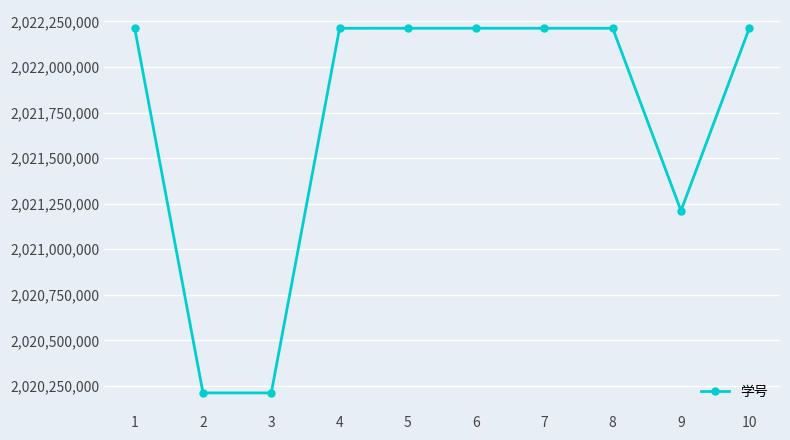

Does the chart display data point markers on the line(s)?

Yes